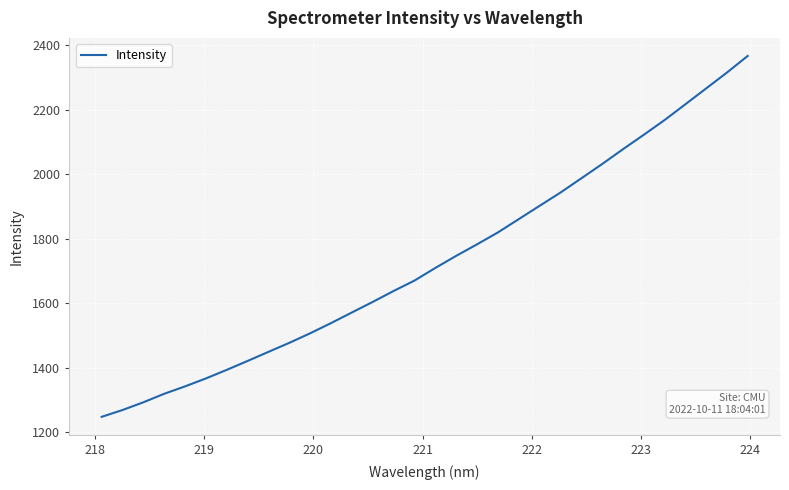

What is the smallest value displayed?

1248.0